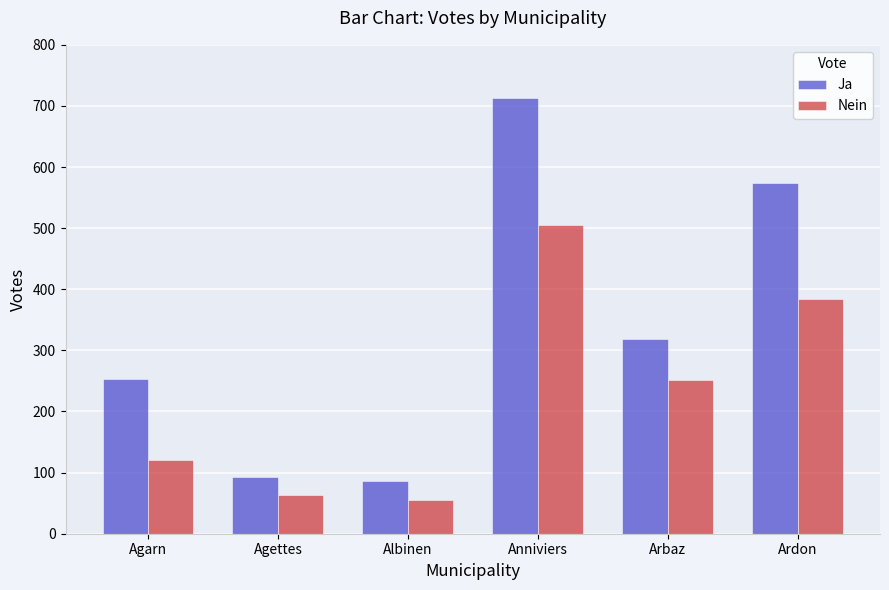

Which series has the largest range (max minus min)?

Ja